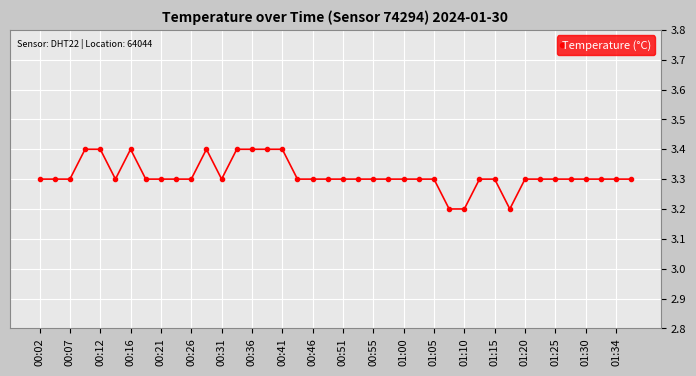

What is the average value?

3.3